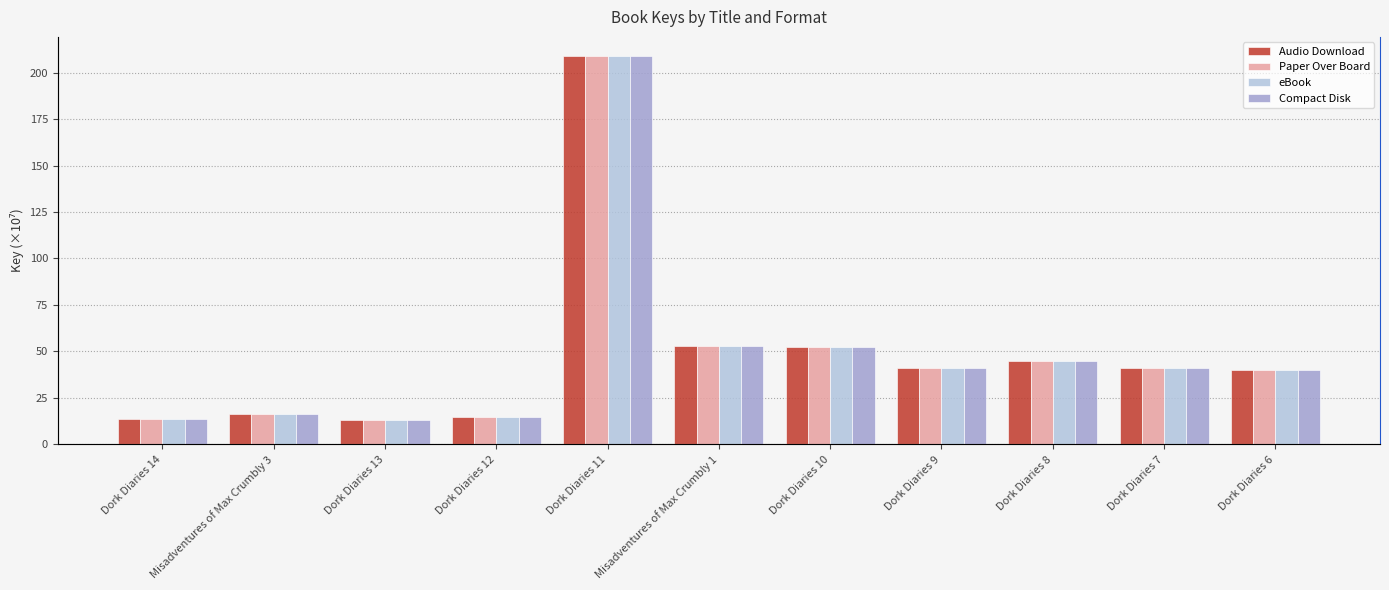

What position from the right is Dork Diaries 9?

4